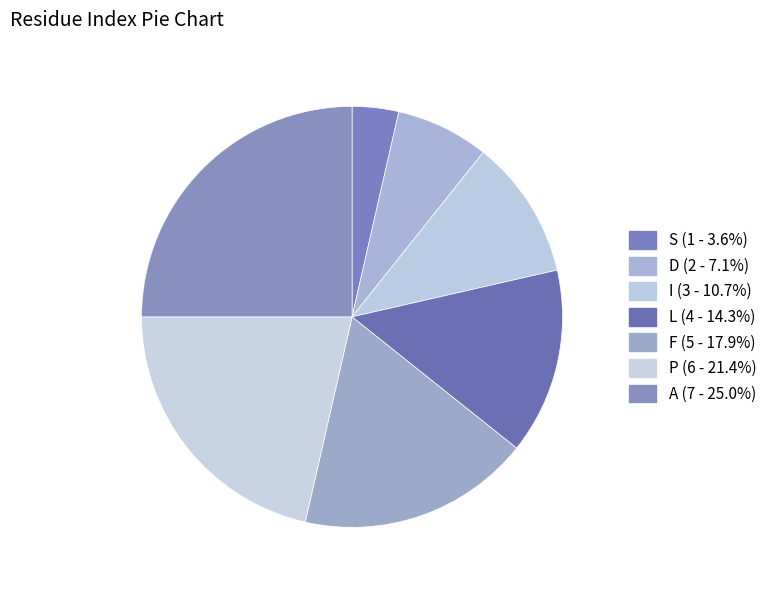

Does I account for over 50% of the chart?

No